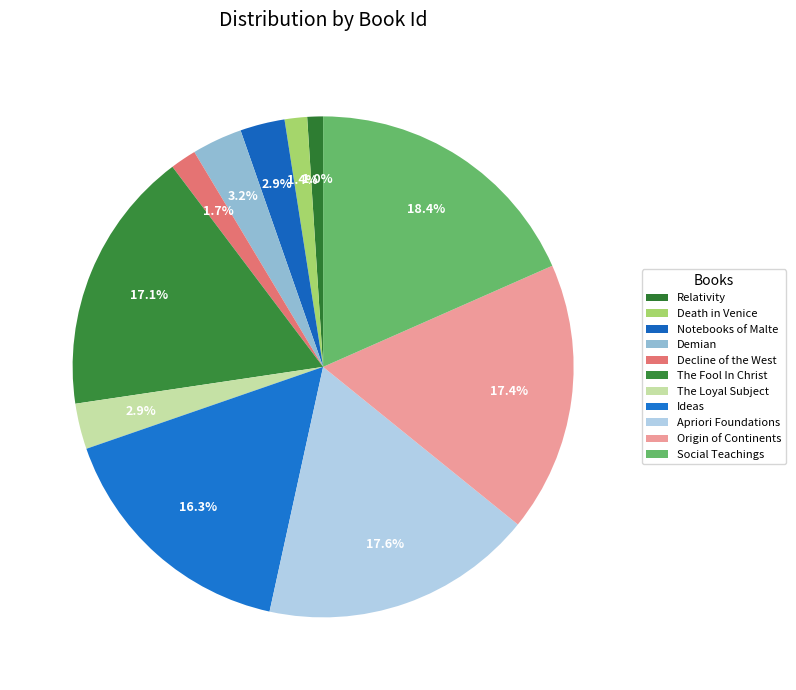

How much of the chart is everything except Notebooks of Malte?

97.1%